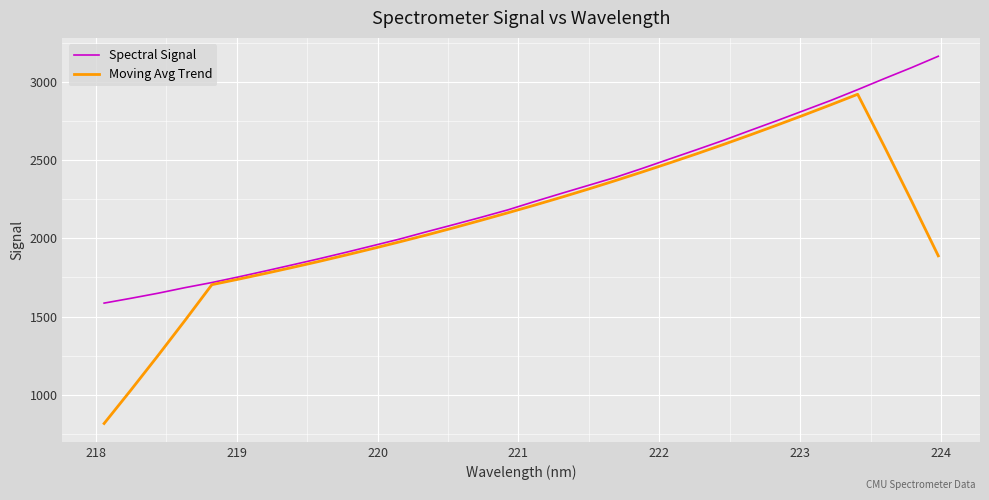

Which series has the widest spread of values?

Moving Avg Trend